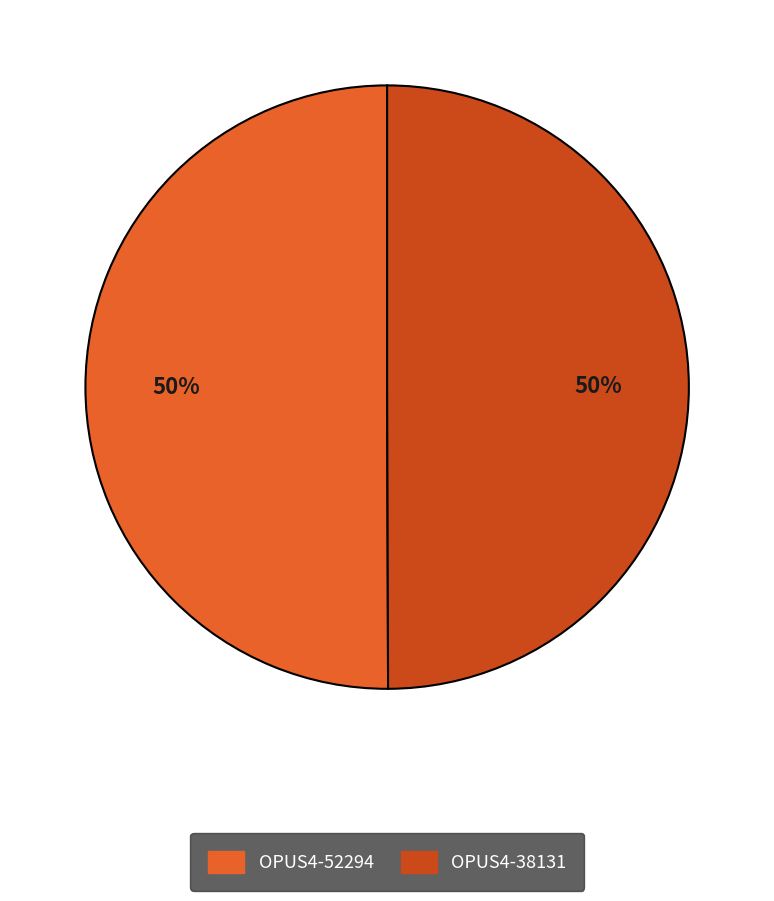

To the nearest percent, what percentage of the pie is OPUS4-38131?

50%